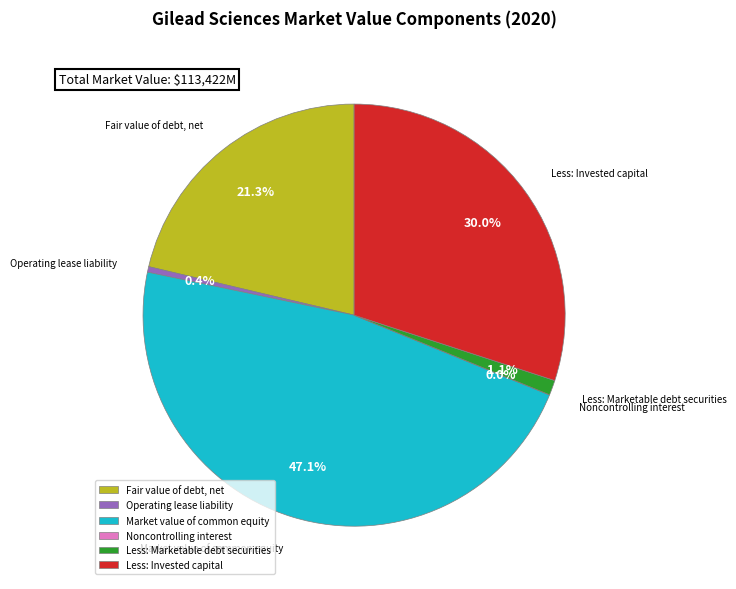

To the nearest percent, what is the average slice percentage?

17%